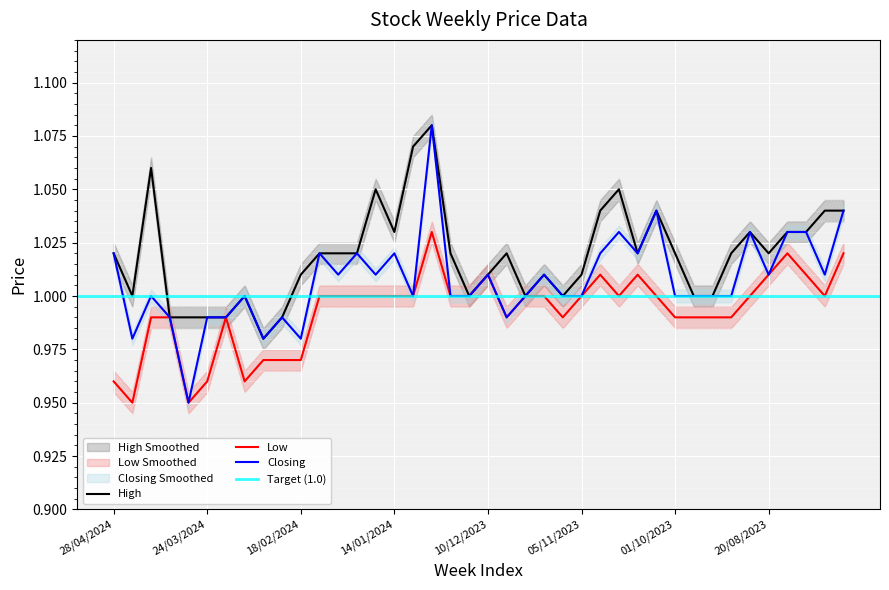

Which has a higher value, 17/09/2023 or 31/03/2024?

17/09/2023